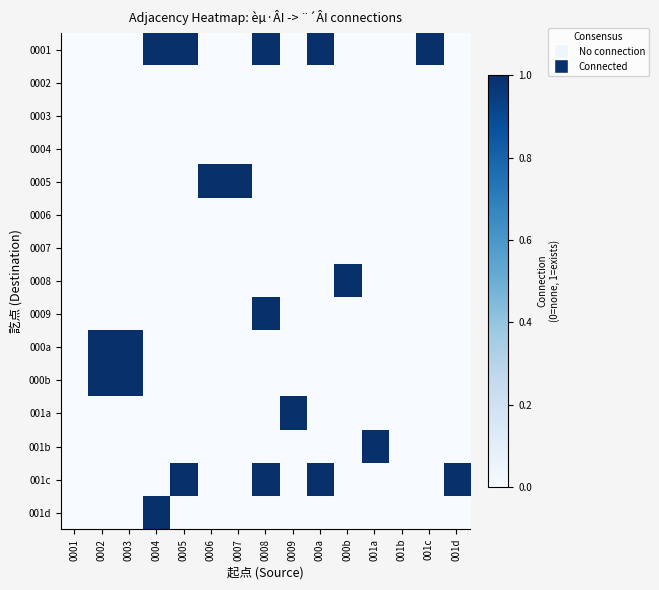

How many categories are shown in the chart?

15